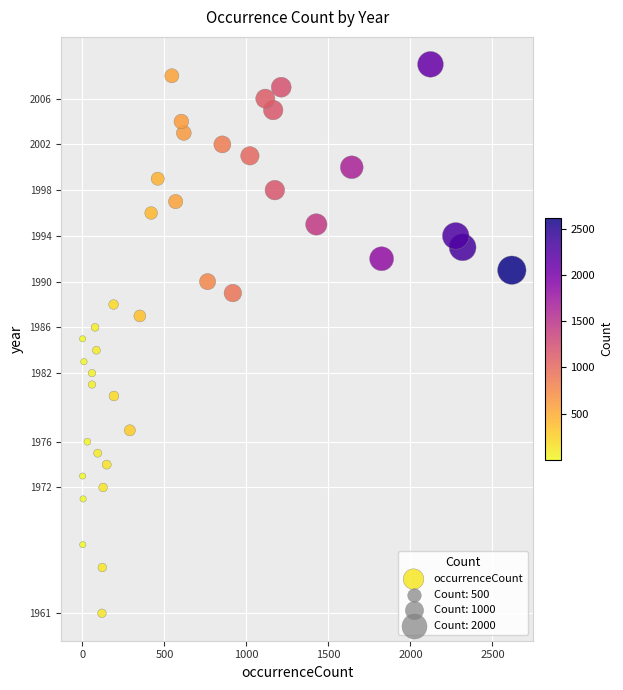

What is the range of X values (max minus min)?

2617